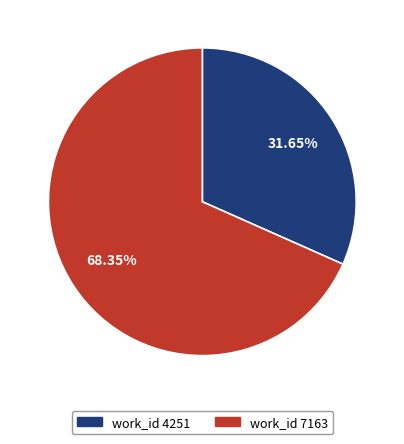

Is there a majority slice in this chart?

Yes